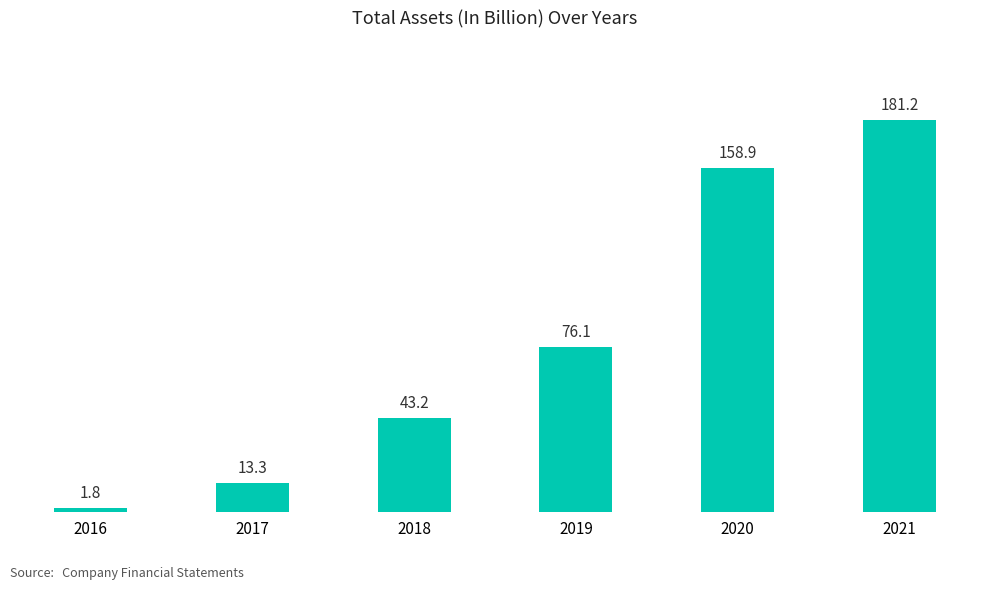

Reading left to right, transcribe all the data shown in this chart.

1.8	13.3	43.2	76.1	158.9	181.2